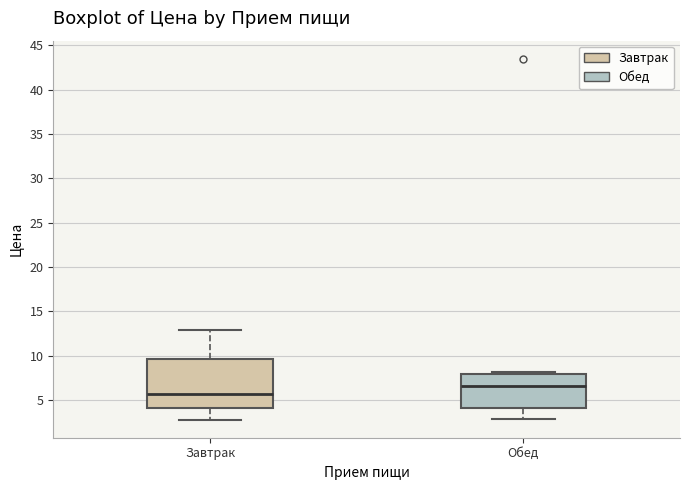

Which box has the highest median line?

Обед